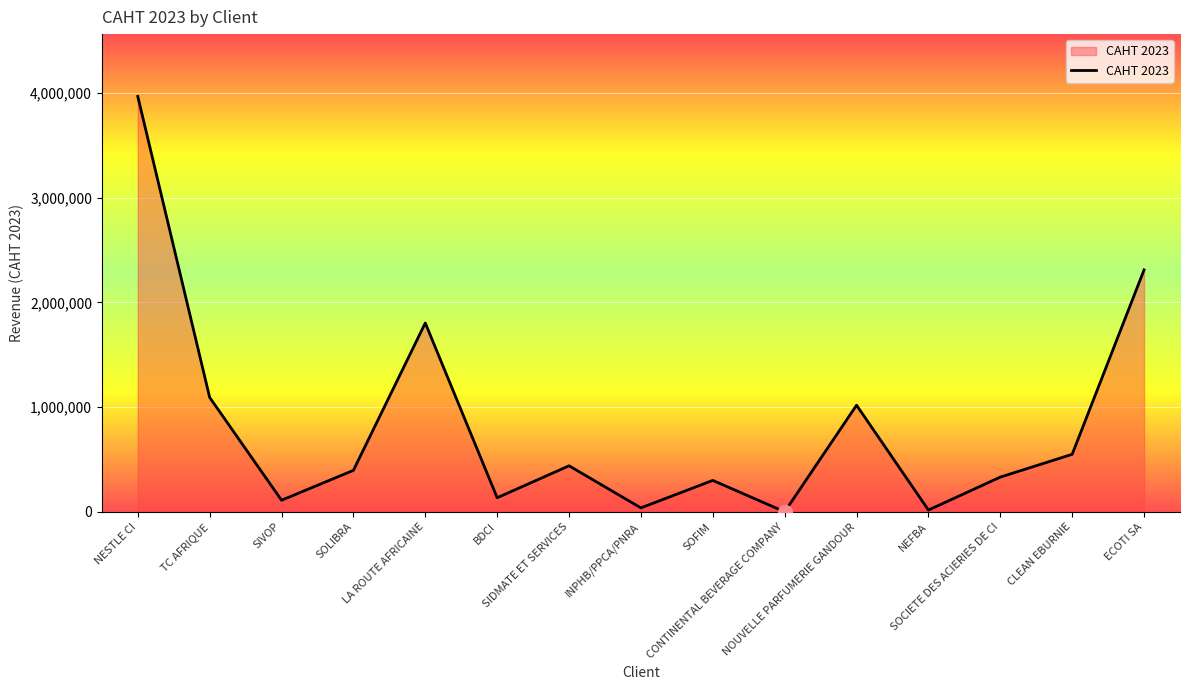

What is the greatest value displayed?

3965823